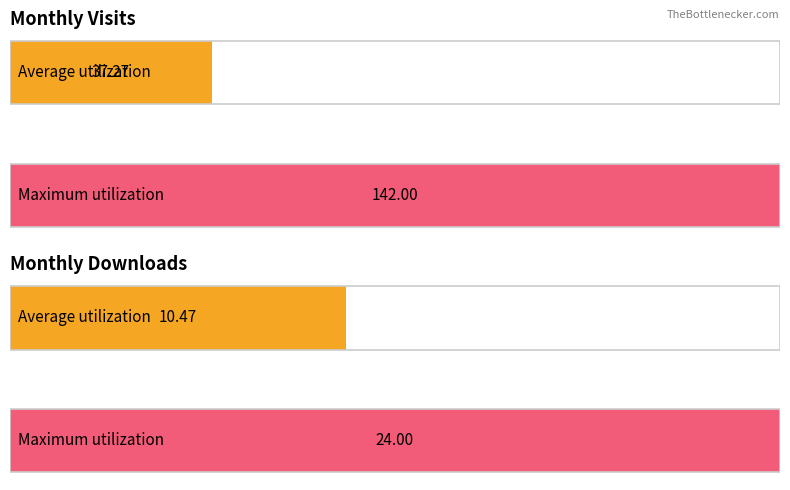

What is the average value of the monthly_visit series?

37